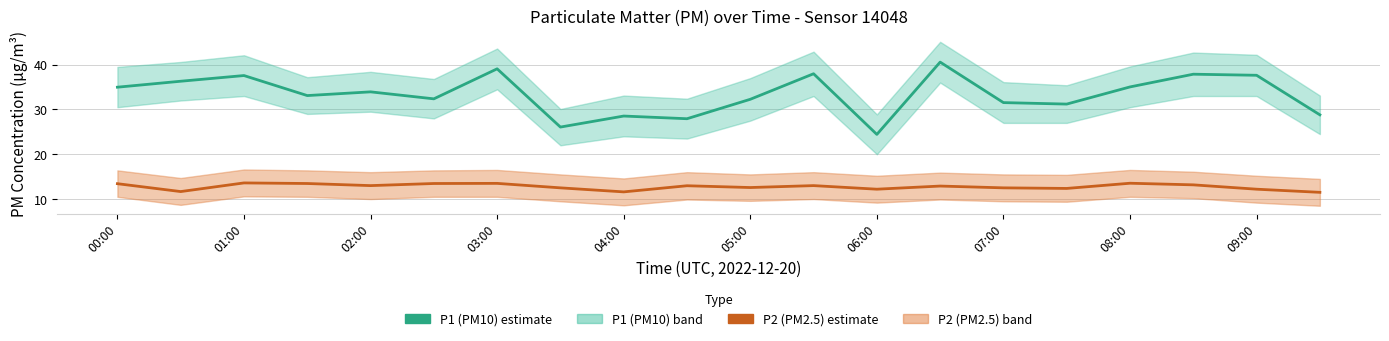

What is the sum of all P1 (PM10) values?

667.1